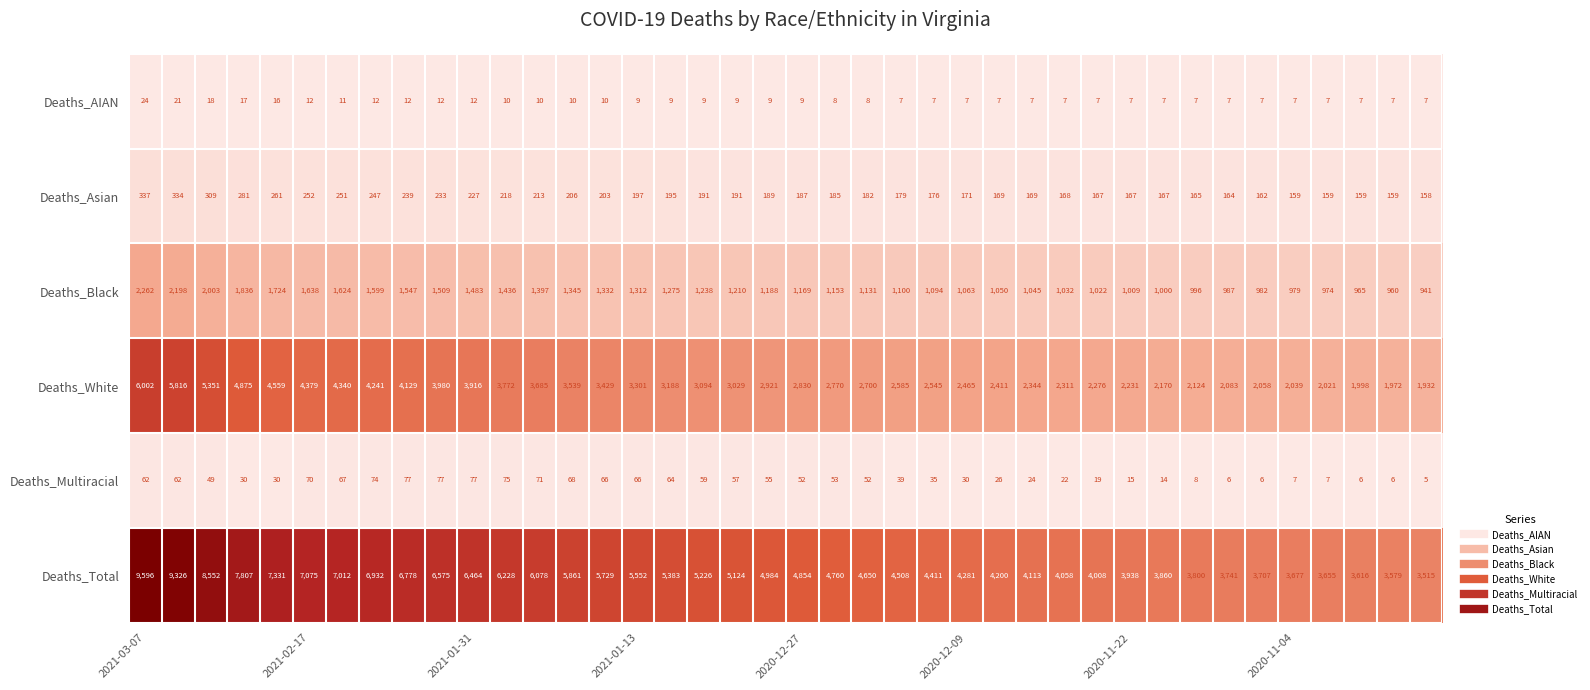

At how many categories does at least one series exceed 2473?

40